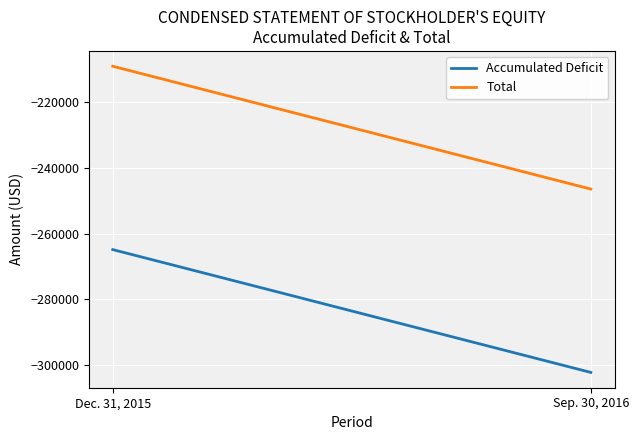

Reading right to left, transcribe all the data shown in this chart.

Accumulated Deficit: Sep. 30, 2016=-302246	Dec. 31, 2015=-264869
Total: Sep. 30, 2016=-246446	Dec. 31, 2015=-209069